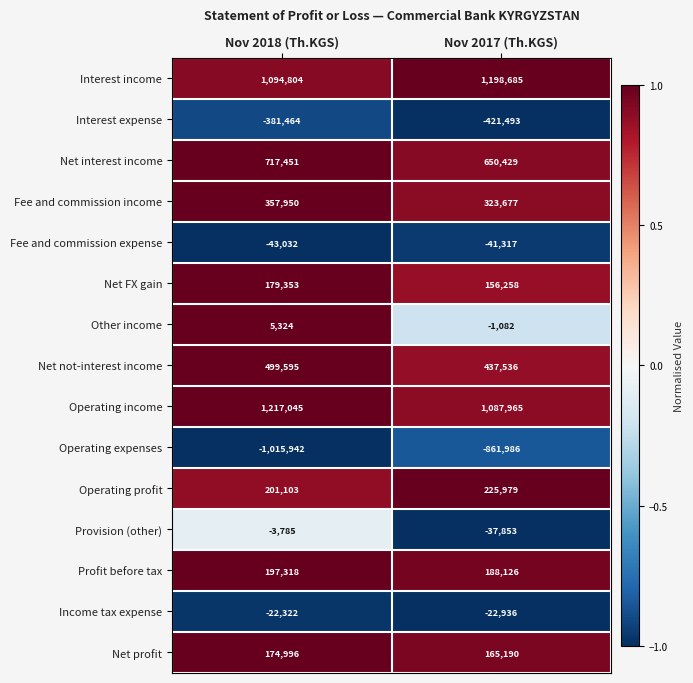

Rank the series by their maximum value, from lowest to highest.

Operating expenses, Interest expense, Fee and commission expense, Income tax expense, Provision (other), Other income, Net profit, Net FX gain, Profit before tax, Operating profit, Fee and commission income, Net not-interest income, Net interest income, Interest income, Operating income